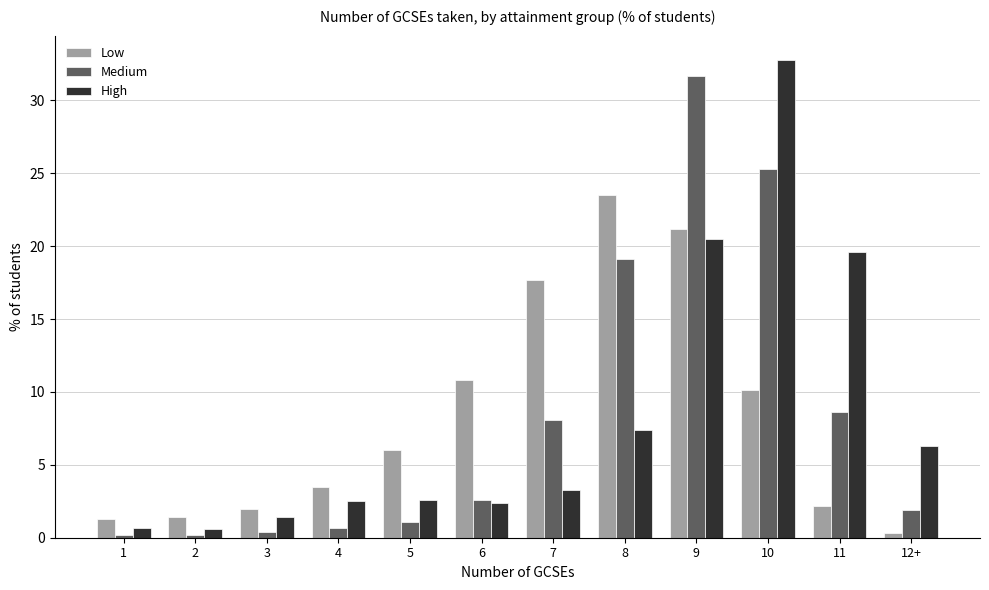

Which series changed the most between 10 and 11?

Medium